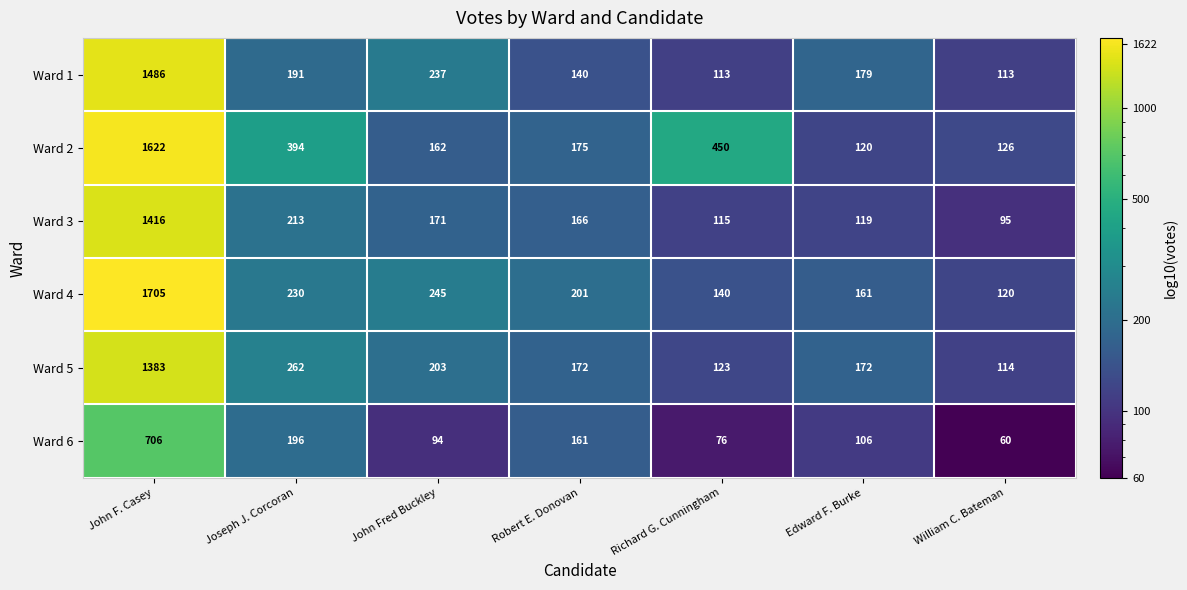

What is the smallest value displayed?

60